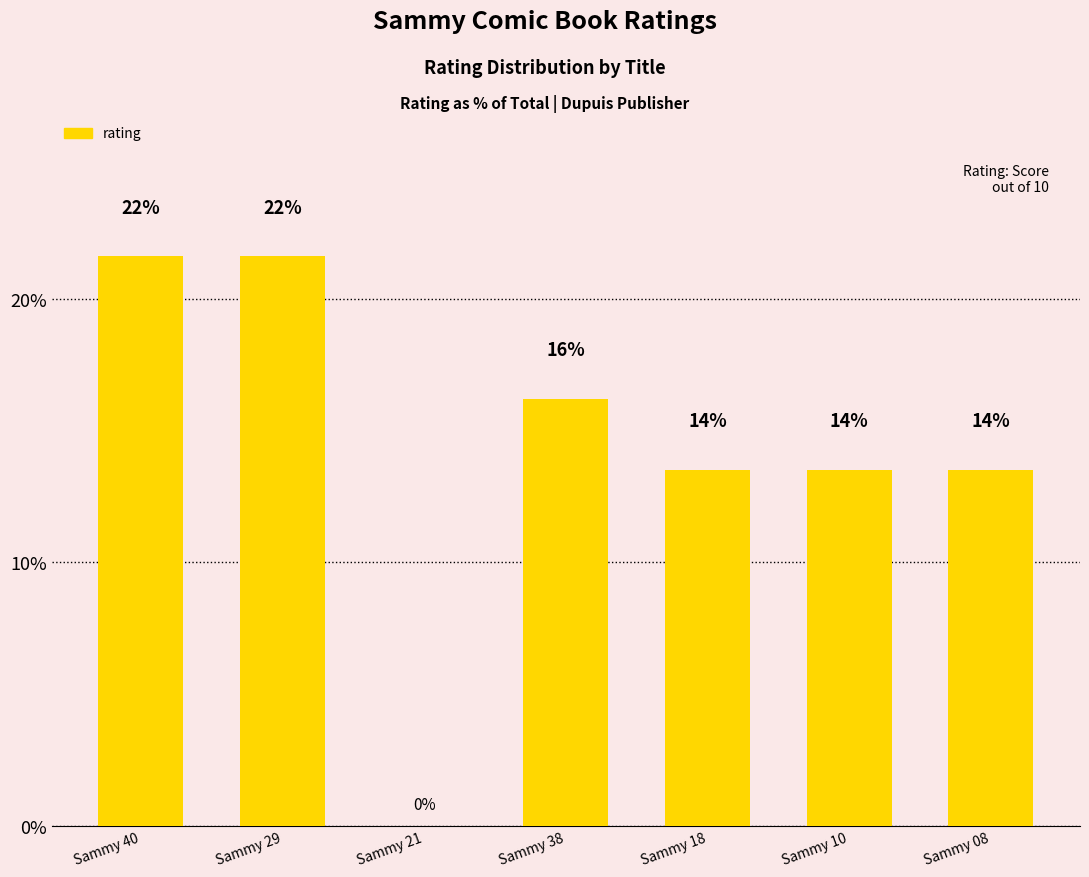

The value at Sammy 40 is 28.7. True or false?

False